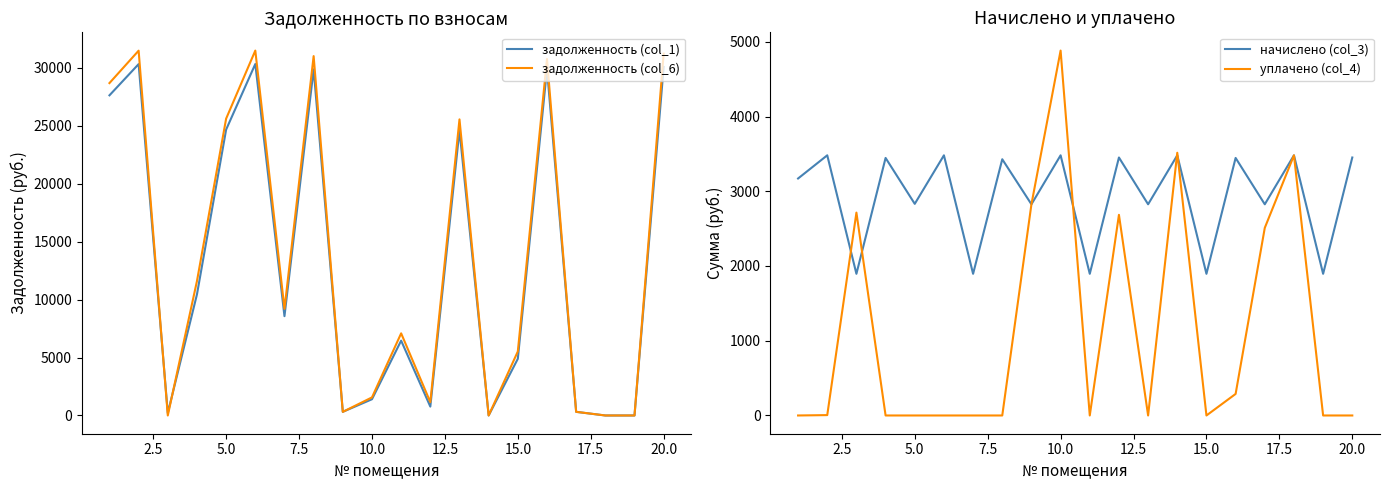

What is the maximum value for задолженность (col_6)?

31498.2